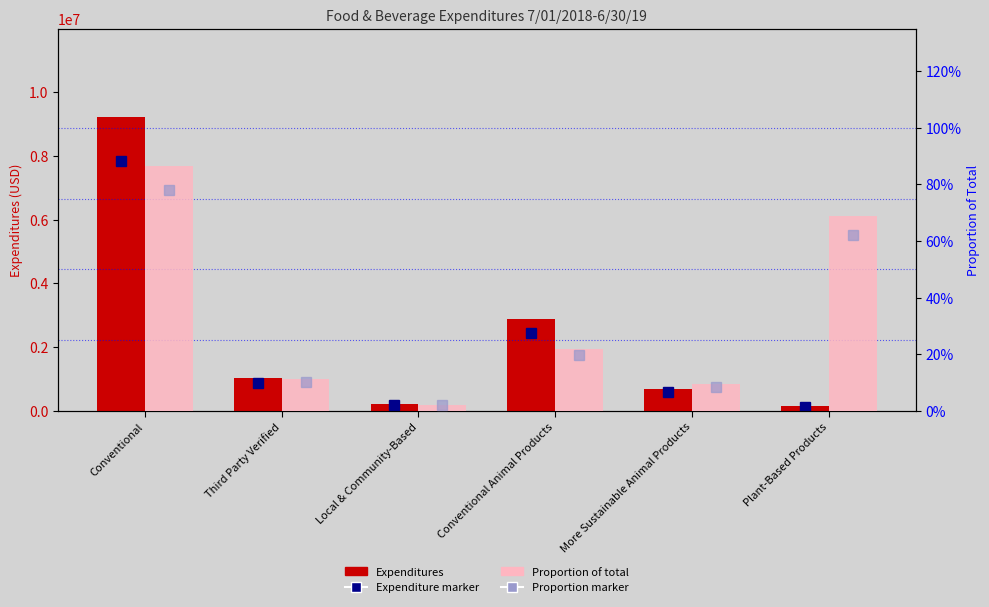

What is the value of the Expenditures bar at the 4th from the left?

2869536.9